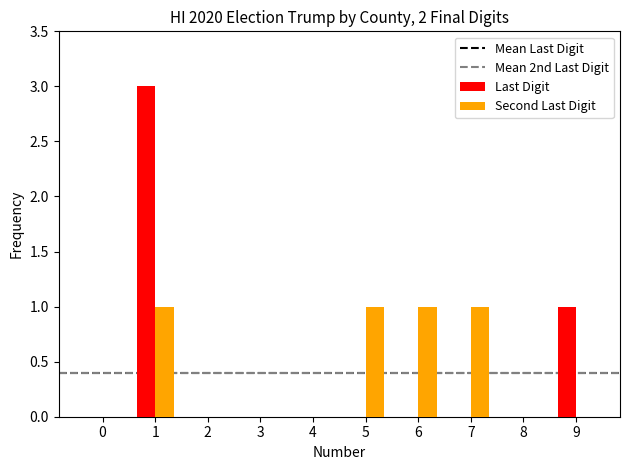

Count the number of categories in the chart.

10